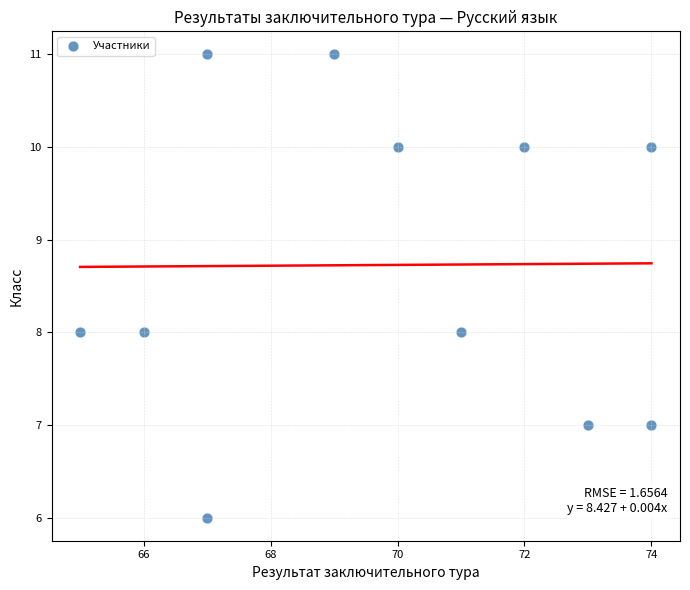

What is the range of Y values (max minus min)?

5